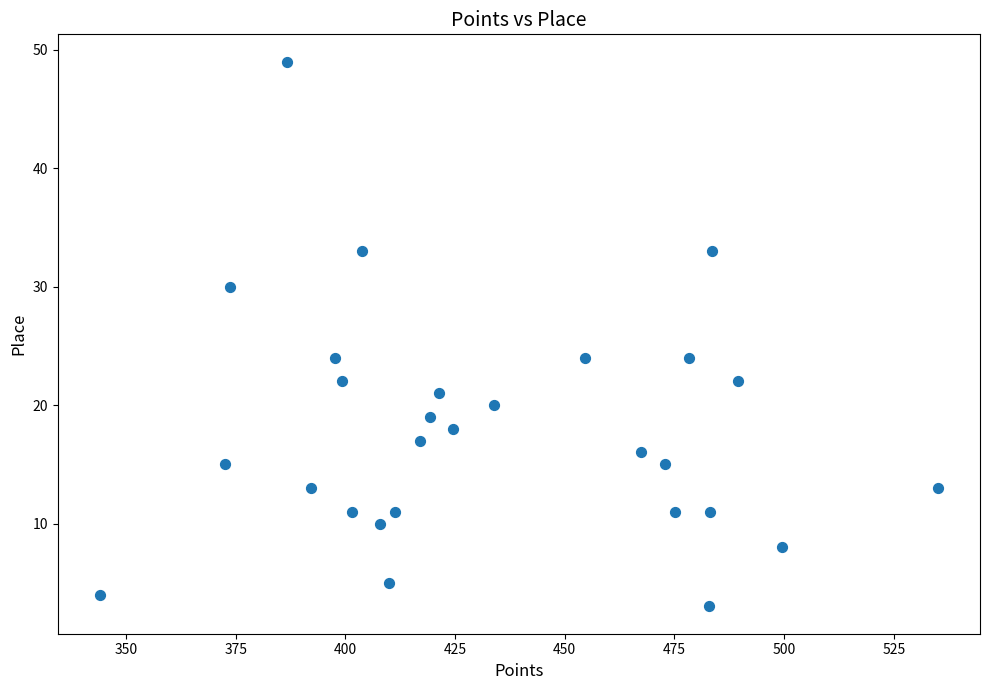

What is the range of Y values (max minus min)?

46